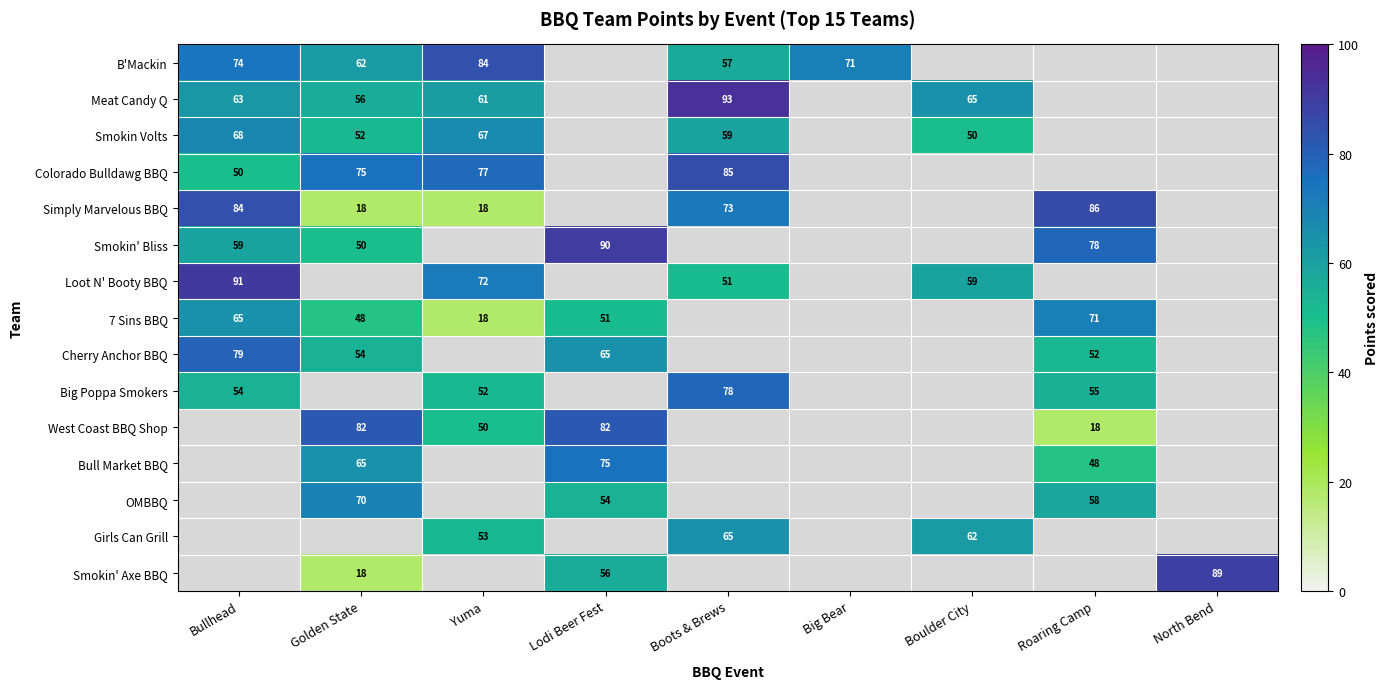

Between Boulder City and Roaring Camp, which is larger?

Roaring Camp